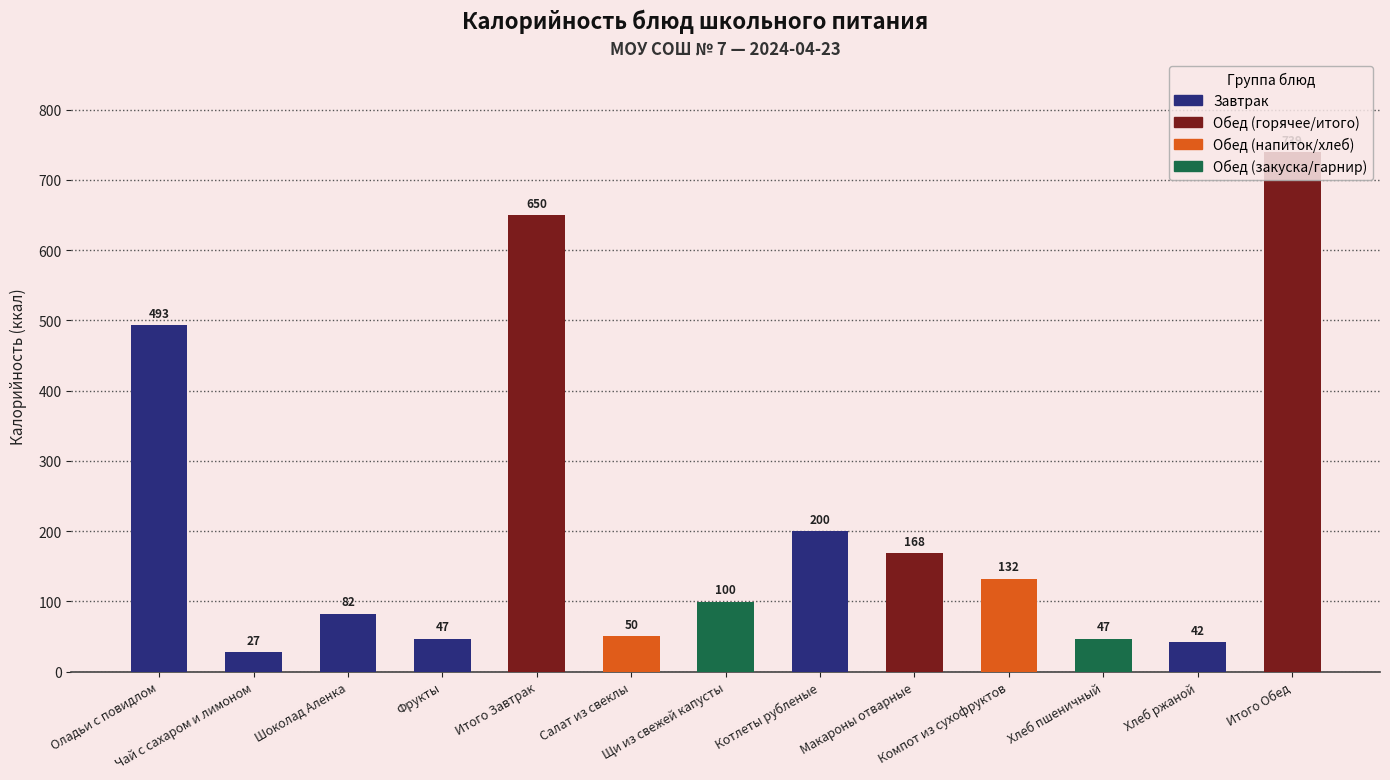

How many distinct data groups are displayed?

1